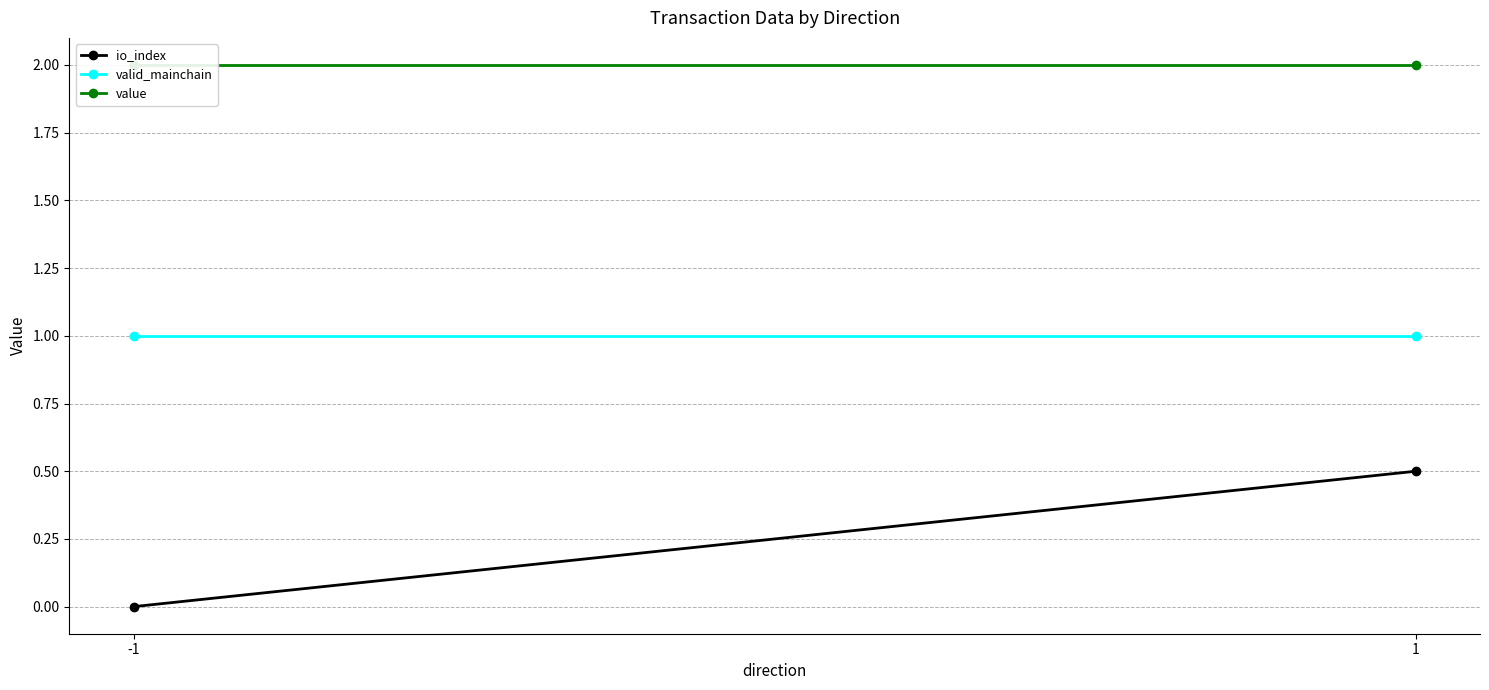

The io_index series shows 0.5 at 1. True or false?

True